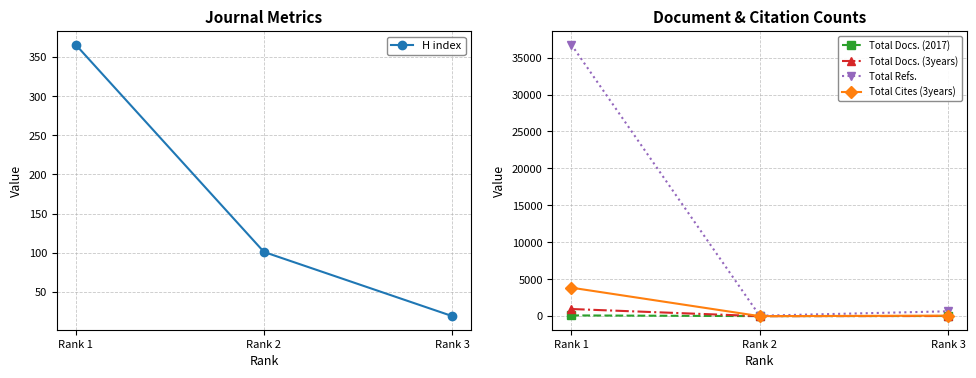

At which category is the sum across all series the highest?

Rank 1